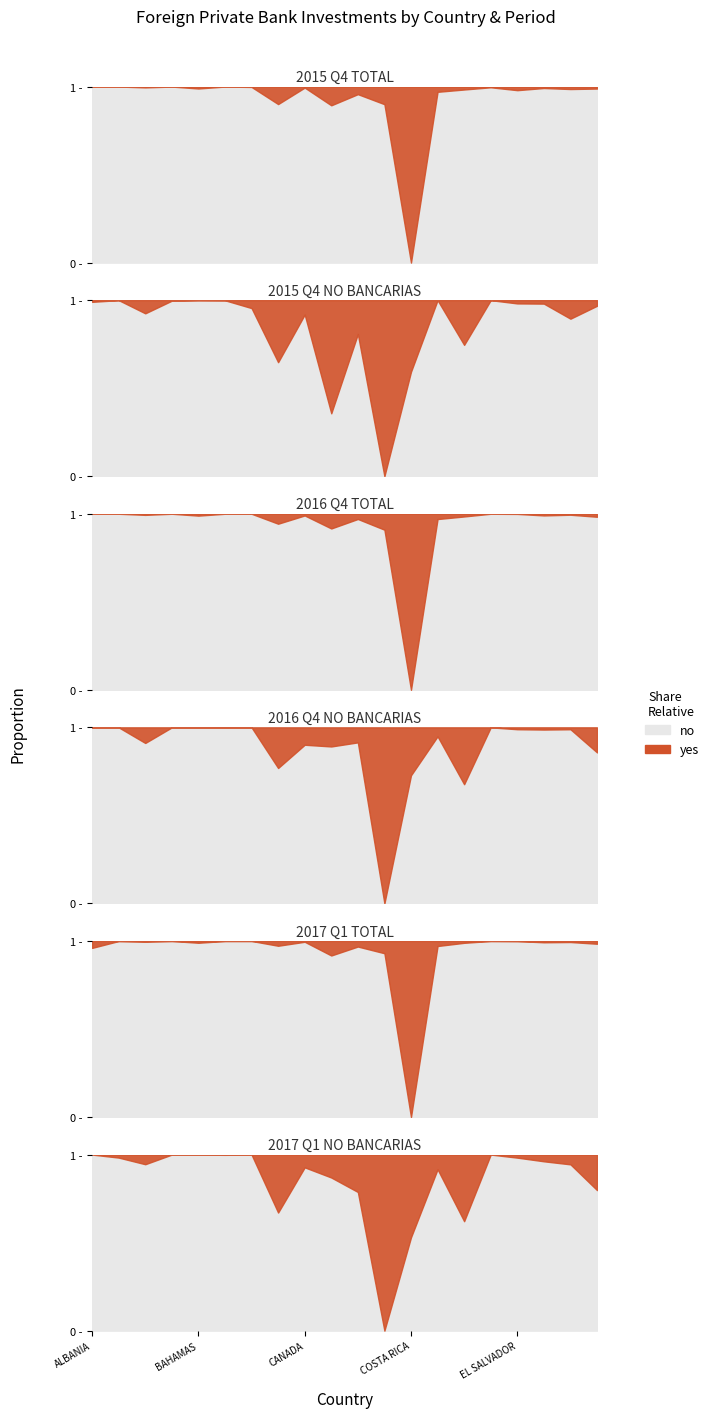

What is the sum of all 2017 Q1 NO BANCARIAS values?

172.6